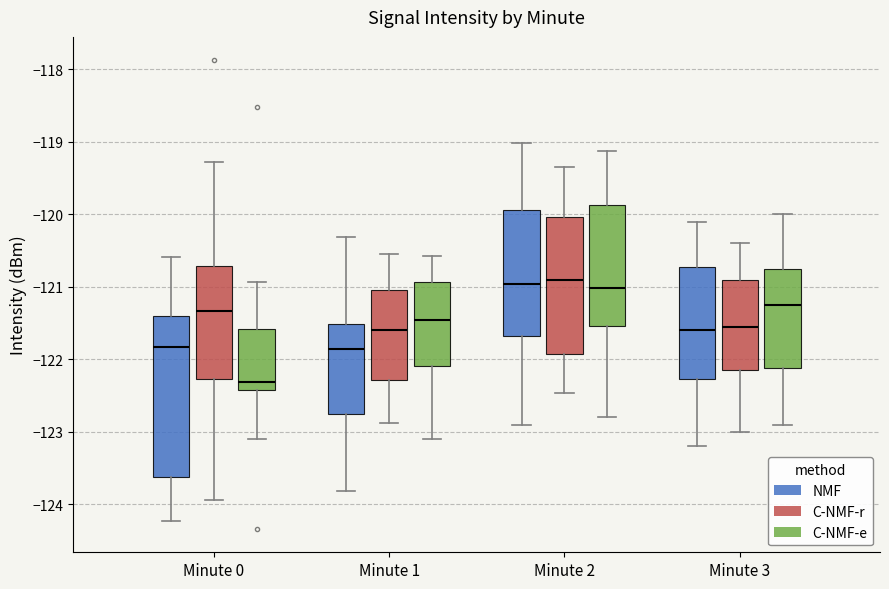

Reading left to right, read every box against the y-axis: the position of its median line, the range the box covers, and the ends of its whiskers. The values are not printed on the chart, so give them approximately, as read against the axis.

Minute 0 (NMF): median -121.8, box -123.6 to -121.4, whiskers -124.2 to -120.6
Minute 0 (C-NMF-r): median -121.3, box -122.3 to -120.7, whiskers -123.9 to -119.3
Minute 0 (C-NMF-e): median -122.3, box -122.4 to -121.6, whiskers -123.1 to -120.9
Minute 1 (NMF): median -121.9, box -122.8 to -121.5, whiskers -123.8 to -120.3
Minute 1 (C-NMF-r): median -121.6, box -122.3 to -121.0, whiskers -122.9 to -120.5
Minute 1 (C-NMF-e): median -121.5, box -122.1 to -120.9, whiskers -123.1 to -120.6
Minute 2 (NMF): median -121.0, box -121.7 to -119.9, whiskers -122.9 to -119.0
Minute 2 (C-NMF-r): median -120.9, box -121.9 to -120.0, whiskers -122.5 to -119.3
Minute 2 (C-NMF-e): median -121.0, box -121.5 to -119.9, whiskers -122.8 to -119.1
Minute 3 (NMF): median -121.6, box -122.3 to -120.7, whiskers -123.2 to -120.1
Minute 3 (C-NMF-r): median -121.5, box -122.1 to -120.9, whiskers -123.0 to -120.4
Minute 3 (C-NMF-e): median -121.2, box -122.1 to -120.7, whiskers -122.9 to -120.0